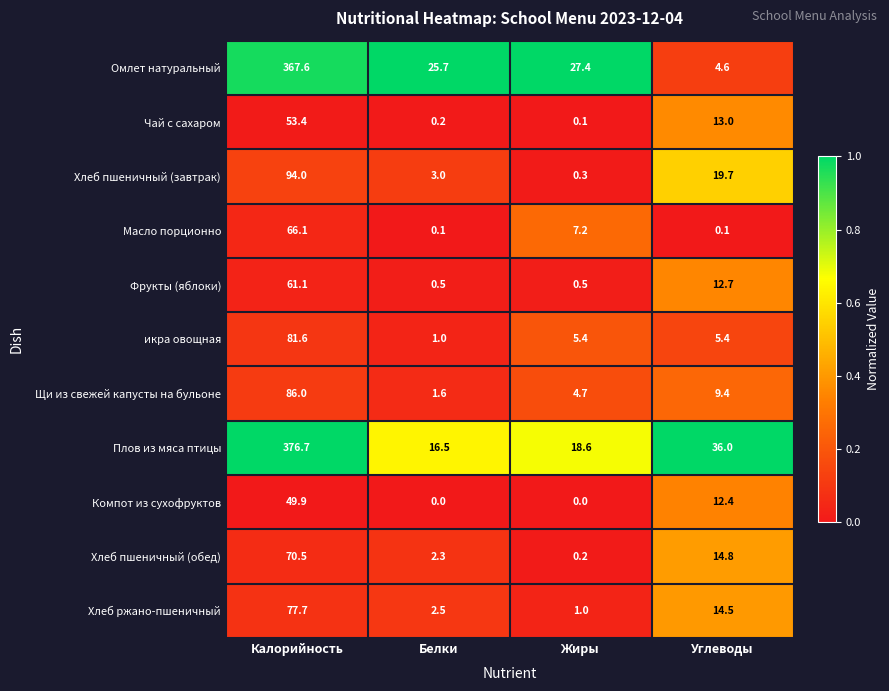

Which series has the largest total across all categories?

Плов из мяса птицы